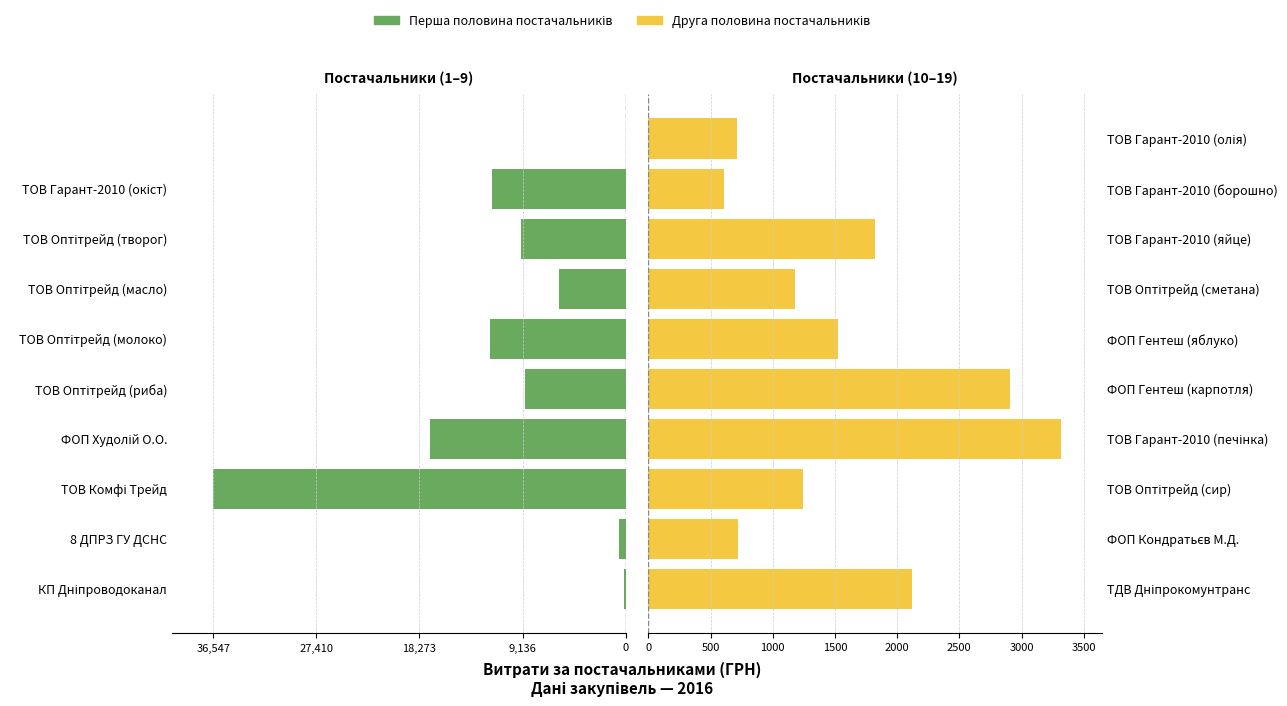

Reading left to right, list all the values displayed in this chart.

Перша половина: -149.0	-579.2	-36547.0	-17307.0	-8932.0	-12022.0	-5909.0	-9315.0	-11878.0	0.0
Друга половина: 2122.6	718.0	1247.0	3315.0	2908.0	1527.0	1176.0	1818.0	605.0	712.0